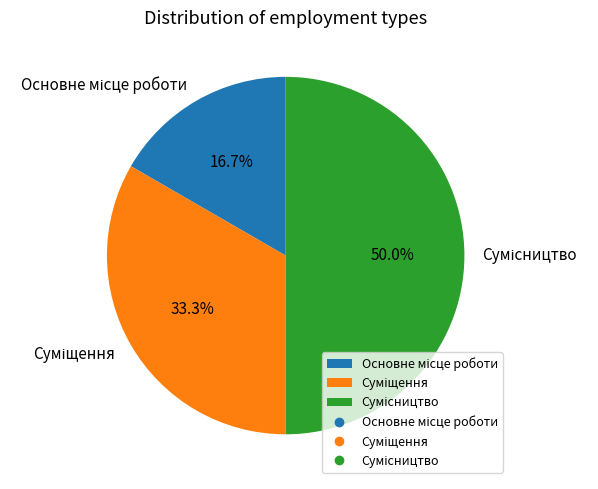

How many slices are in this pie chart?

3